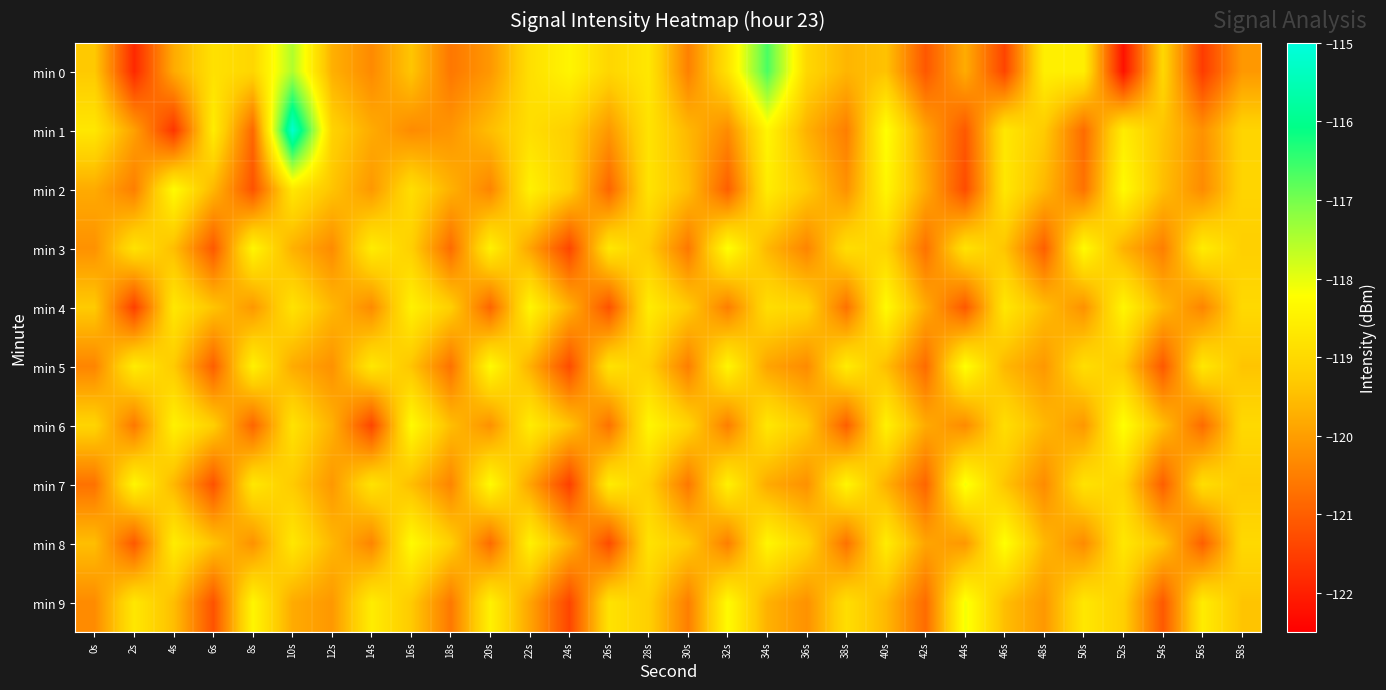

Reading left to right, list all the values displayed in this chart.

min 0: 0s=-119.3	2s=-121.9	4s=-119.8	6s=-118.8	8s=-119.1	10s=-117.5	12s=-119.7	14s=-120.3	16s=-119.4	18s=-120.6	20s=-120.1	22s=-118.9	24s=-118.4	26s=-119.1	28s=-118.7	30s=-120.5	32s=-118.8	34s=-116.7	36s=-119.0	38s=-119.6	40s=-119.4	42s=-121.1	44s=-119.8	46s=-121.4	48s=-118.5	50s=-118.6	52s=-122.2	54s=-119.0	56s=-121.6	58s=-120.1
min 1: 0s=-118.7	2s=-120.0	4s=-121.7	6s=-118.6	8s=-120.9	10s=-115.2	12s=-119.1	14s=-119.8	16s=-120.3	18s=-120.1	20s=-119.5	22s=-118.9	24s=-119.2	26s=-120.1	28s=-118.8	30s=-119.6	32s=-120.3	34s=-118.4	36s=-119.7	38s=-120.5	40s=-118.2	42s=-119.9	44s=-121.1	46s=-118.7	48s=-119.3	50s=-120.8	52s=-118.6	54s=-119.4	56s=-120.2	58s=-119.1
min 2: 0s=-119.8	2s=-120.5	4s=-118.3	6s=-119.6	8s=-121.2	10s=-118.7	12s=-119.4	14s=-120.1	16s=-118.9	18s=-119.7	20s=-120.4	22s=-118.5	24s=-119.2	26s=-120.9	28s=-118.8	30s=-119.5	32s=-121.0	34s=-118.6	36s=-119.3	38s=-120.2	40s=-118.4	42s=-119.8	44s=-121.3	46s=-118.7	48s=-119.6	50s=-120.7	52s=-118.3	54s=-119.5	56s=-120.3	58s=-119.1
min 3: 0s=-120.2	2s=-118.8	4s=-119.5	6s=-121.1	8s=-118.4	10s=-119.7	12s=-120.3	14s=-118.6	16s=-119.2	18s=-120.8	20s=-118.5	22s=-119.9	24s=-121.4	26s=-118.7	28s=-119.3	30s=-120.6	32s=-118.2	34s=-119.6	36s=-120.4	38s=-118.9	40s=-119.1	42s=-120.7	44s=-118.8	46s=-119.4	48s=-121.0	50s=-118.3	52s=-119.7	54s=-120.5	56s=-118.6	58s=-119.2
min 4: 0s=-119.3	2s=-121.5	4s=-118.7	6s=-119.4	8s=-120.1	10s=-118.8	12s=-119.6	14s=-120.3	16s=-118.5	18s=-119.2	20s=-120.9	22s=-118.4	24s=-119.7	26s=-121.2	28s=-118.6	30s=-119.3	32s=-120.5	34s=-118.9	36s=-119.1	38s=-120.7	40s=-118.3	42s=-119.8	44s=-121.1	46s=-118.7	48s=-119.5	50s=-120.2	52s=-118.4	54s=-119.6	56s=-120.4	58s=-119.0
min 5: 0s=-120.4	2s=-118.6	4s=-119.3	6s=-121.0	8s=-118.5	10s=-119.8	12s=-120.2	14s=-118.7	16s=-119.4	18s=-120.7	20s=-118.3	22s=-119.7	24s=-121.3	26s=-118.8	28s=-119.2	30s=-120.5	32s=-118.4	34s=-119.9	36s=-120.3	38s=-118.6	40s=-119.5	42s=-120.8	44s=-118.2	46s=-119.6	48s=-120.1	50s=-118.9	52s=-119.3	54s=-121.1	56s=-118.7	58s=-119.4
min 6: 0s=-119.1	2s=-120.6	4s=-118.5	6s=-119.2	8s=-120.9	10s=-118.8	12s=-119.7	14s=-121.4	16s=-118.3	18s=-119.5	20s=-120.2	22s=-118.6	24s=-119.4	26s=-120.7	28s=-118.4	30s=-119.1	32s=-120.5	34s=-118.7	36s=-119.3	38s=-121.0	40s=-118.5	42s=-119.8	44s=-120.3	46s=-118.9	48s=-119.6	50s=-120.1	52s=-118.2	54s=-119.5	56s=-120.8	58s=-119.0
min 7: 0s=-120.7	2s=-118.4	4s=-119.6	6s=-121.2	8s=-118.7	10s=-119.3	12s=-120.1	14s=-118.8	16s=-119.5	18s=-120.4	20s=-118.3	22s=-119.9	24s=-121.5	26s=-118.6	28s=-119.2	30s=-120.6	32s=-118.5	34s=-119.8	36s=-120.2	38s=-118.4	40s=-119.7	42s=-120.9	44s=-118.1	46s=-119.4	48s=-120.3	50s=-118.8	52s=-119.1	54s=-121.0	56s=-118.9	58s=-119.3
min 8: 0s=-119.5	2s=-121.1	4s=-118.6	6s=-119.4	8s=-120.2	10s=-118.7	12s=-119.6	14s=-120.4	16s=-118.3	18s=-119.2	20s=-120.8	22s=-118.5	24s=-119.7	26s=-121.3	28s=-118.8	30s=-119.3	32s=-120.5	34s=-118.4	36s=-119.1	38s=-120.7	40s=-118.6	42s=-119.9	44s=-120.1	46s=-118.2	48s=-119.6	50s=-120.3	52s=-118.7	54s=-119.4	56s=-121.0	58s=-119.0
min 9: 0s=-120.3	2s=-118.7	4s=-119.5	6s=-121.2	8s=-118.4	10s=-119.8	12s=-120.1	14s=-118.6	16s=-119.3	18s=-120.6	20s=-118.5	22s=-119.9	24s=-121.4	26s=-118.8	28s=-119.2	30s=-120.5	32s=-118.3	34s=-119.7	36s=-120.2	38s=-118.9	40s=-119.6	42s=-120.8	44s=-118.1	46s=-119.5	48s=-120.1	50s=-118.7	52s=-119.2	54s=-121.1	56s=-118.6	58s=-119.4